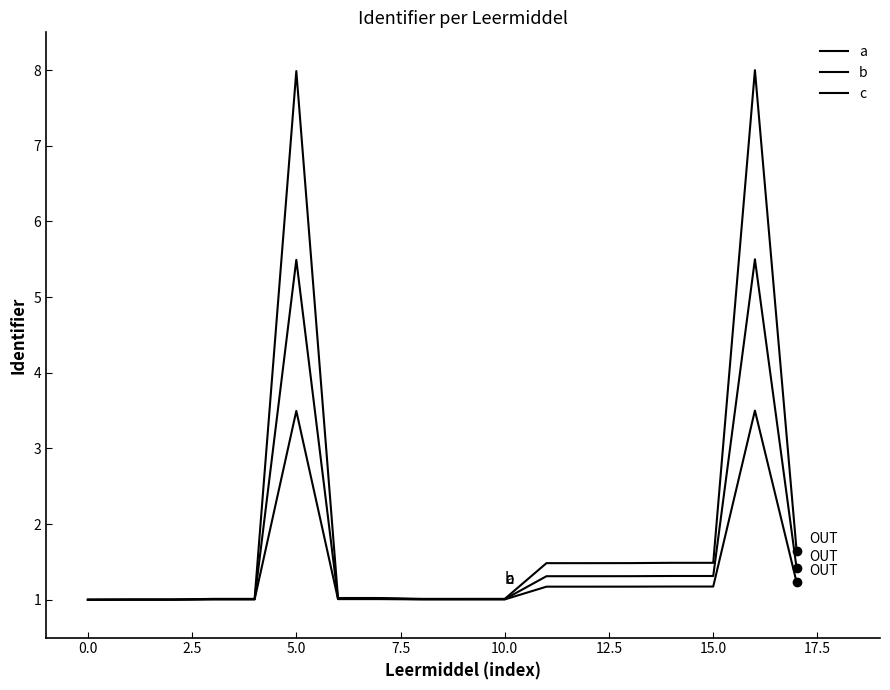

Does the chart display data point markers on the line(s)?

No